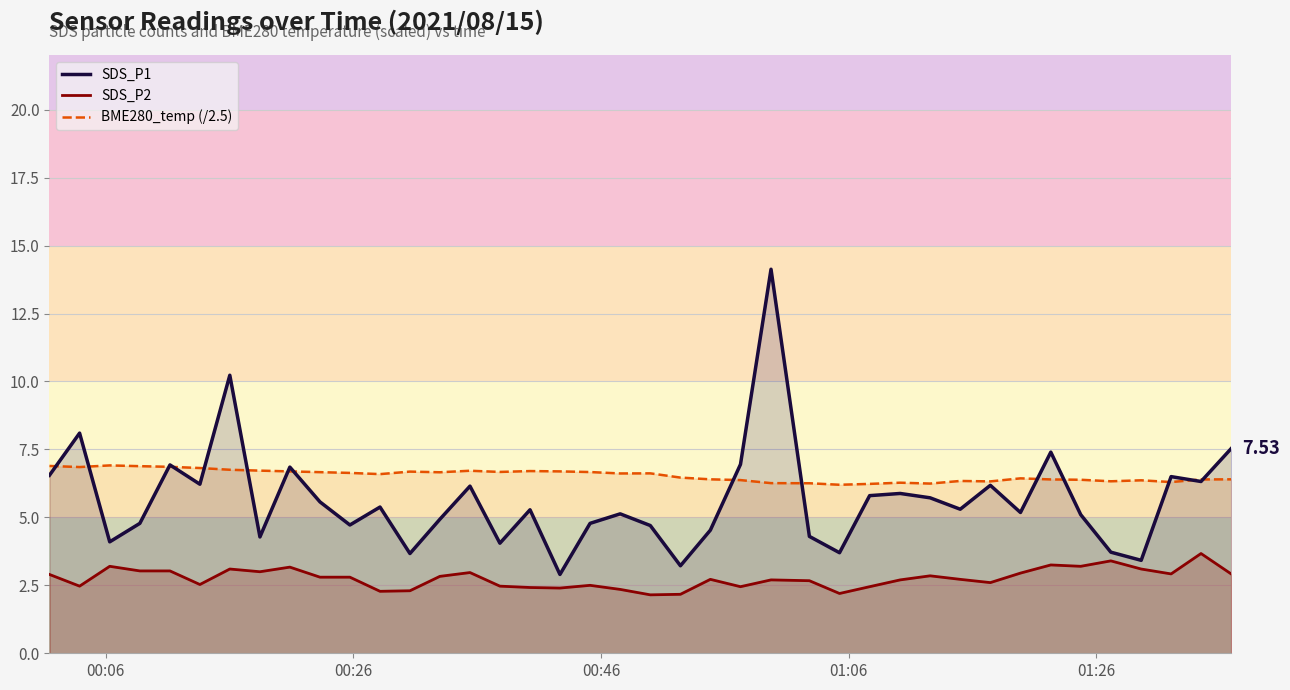

Rank the series by their maximum value, from lowest to highest.

SDS_P2, BME280_temp (/2.5), SDS_P1